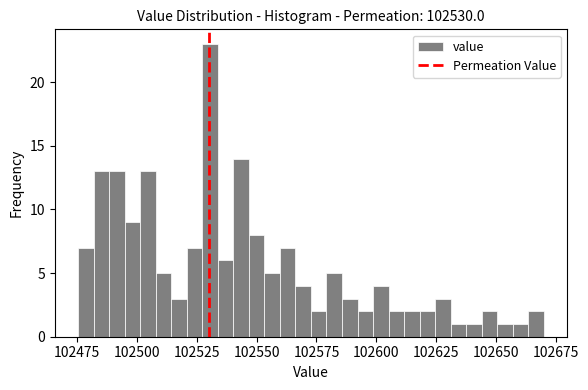

Around what value on the x-axis is the tallest bar? Give the approximate position of its centre, as read against the axis.

102530